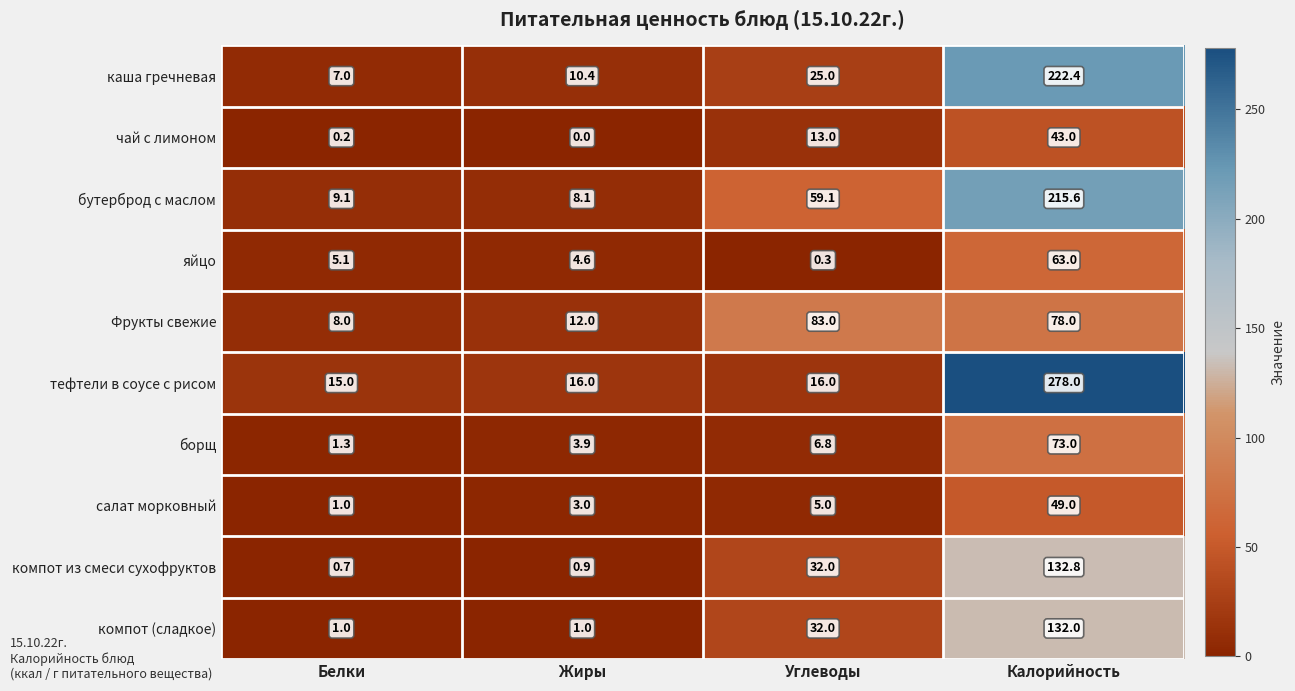

Rank the series by their maximum value, from highest to lowest.

тефтели в соусе с рисом, каша гречневая, бутерброд с маслом, компот из смеси сухофруктов, компот (сладкое), Фрукты свежие, борщ, яйцо, салат морковный, чай с лимоном